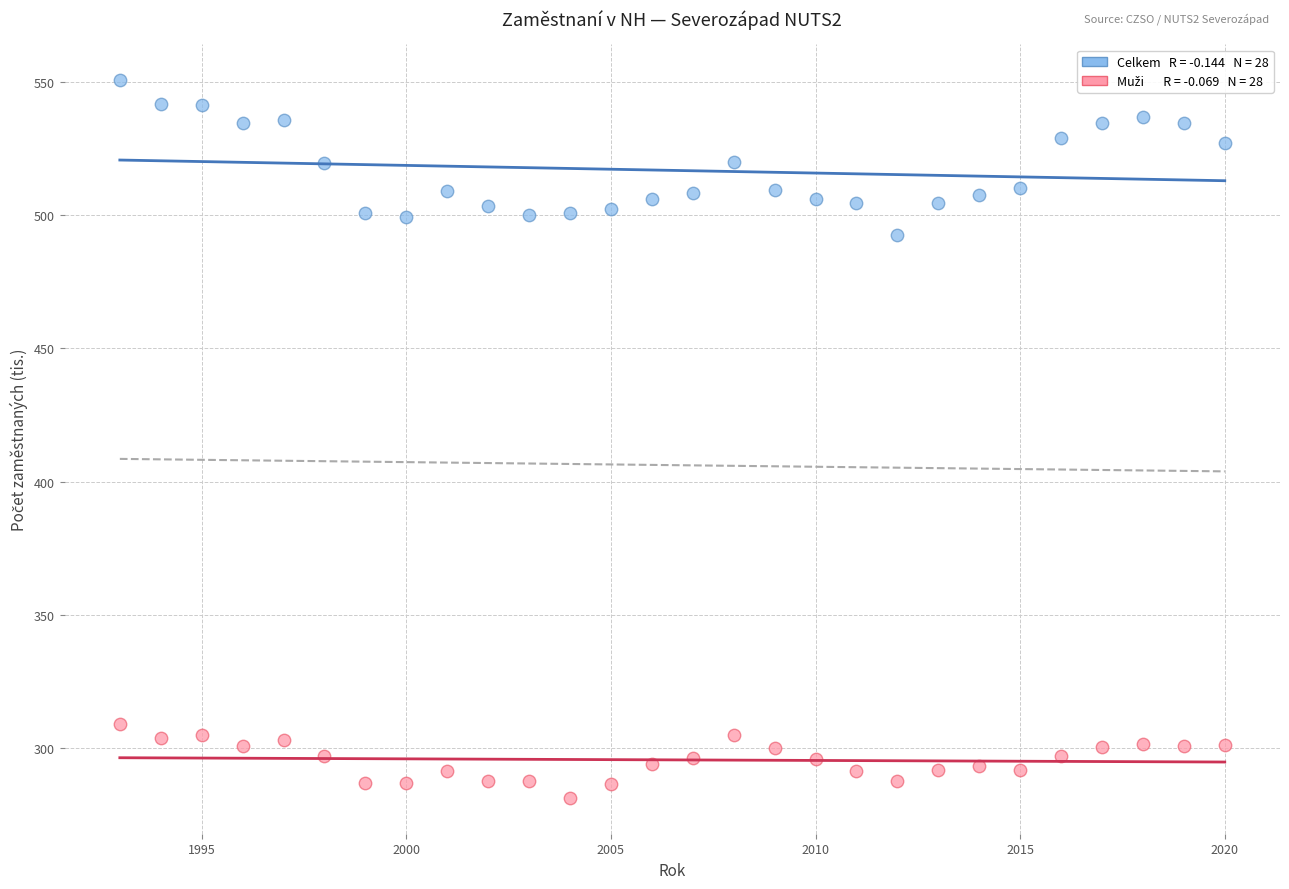

Across all series, what Y value is closest to 415?

492.7